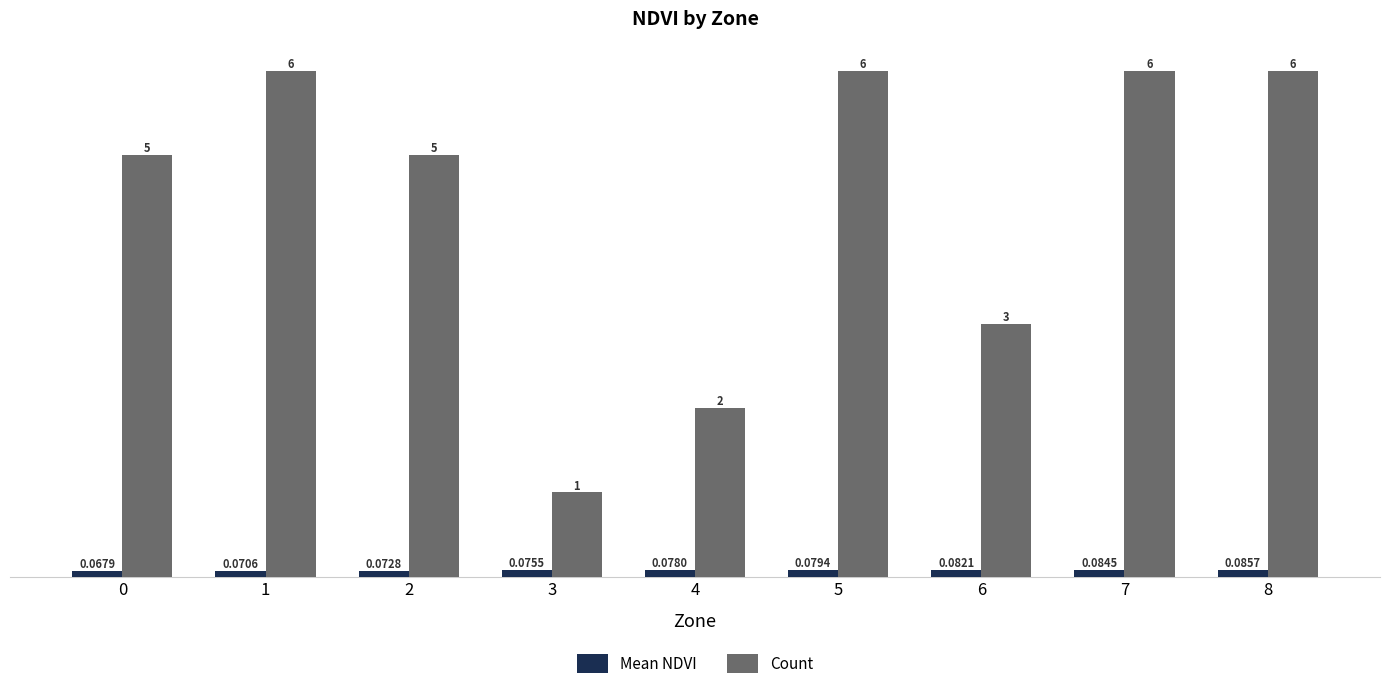

Which series has the largest range (max minus min)?

Count